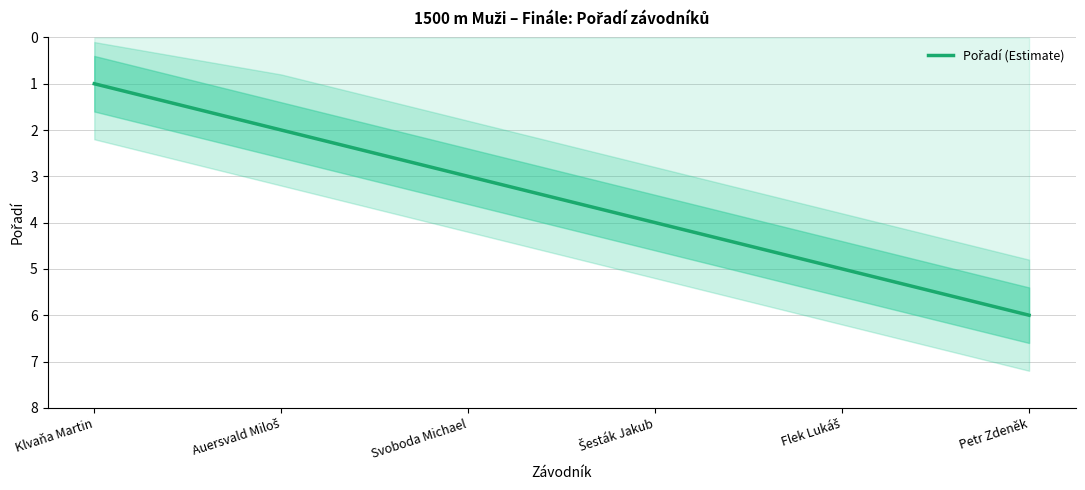

What position from the right is Flek Lukáš?

2